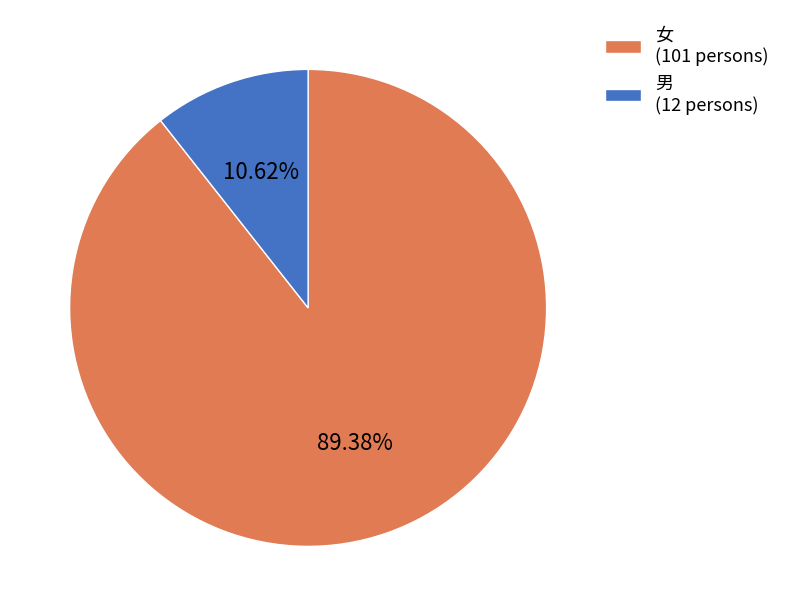

What percentage do 女 and 男 together represent?

100.0%